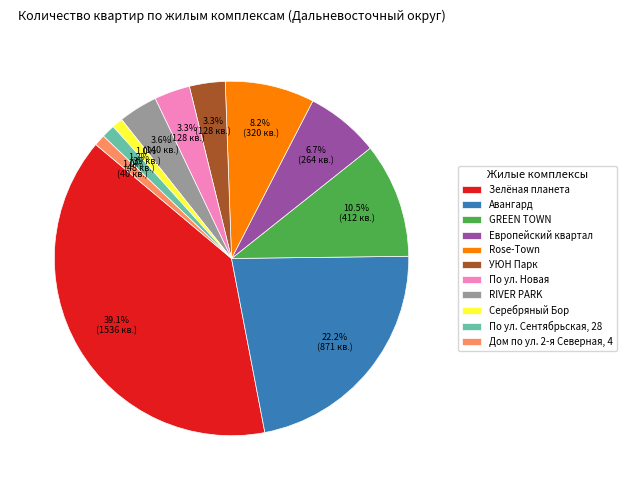

What percentage do Rose-Town and Европейский квартал together represent?

14.9%